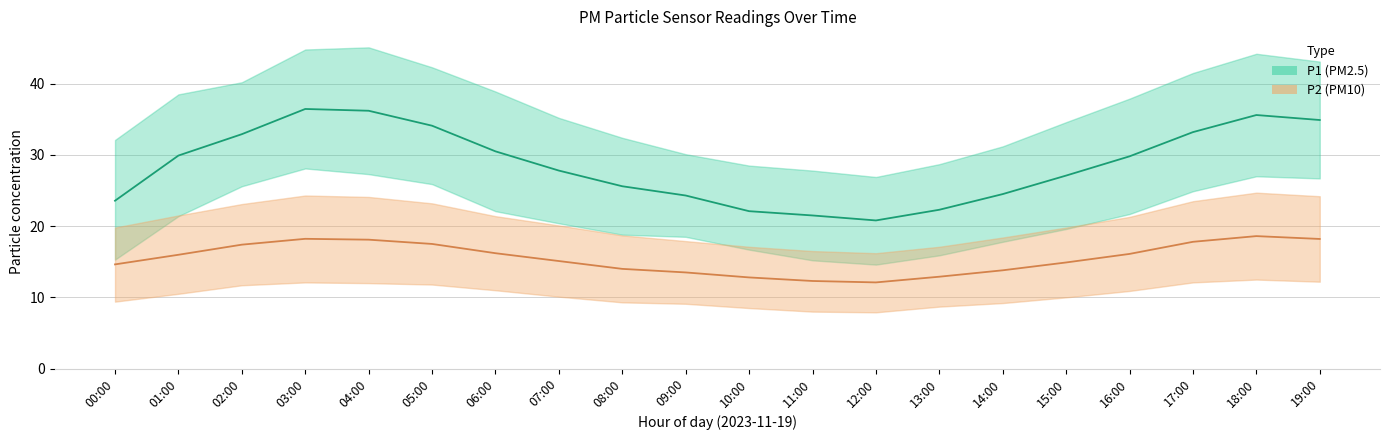

What value does the P2 series have at 05:00?

17.5